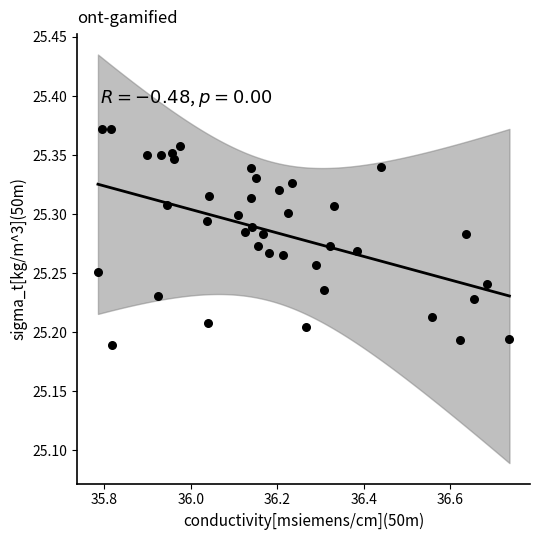

What is the range of X values (max minus min)?

1.0